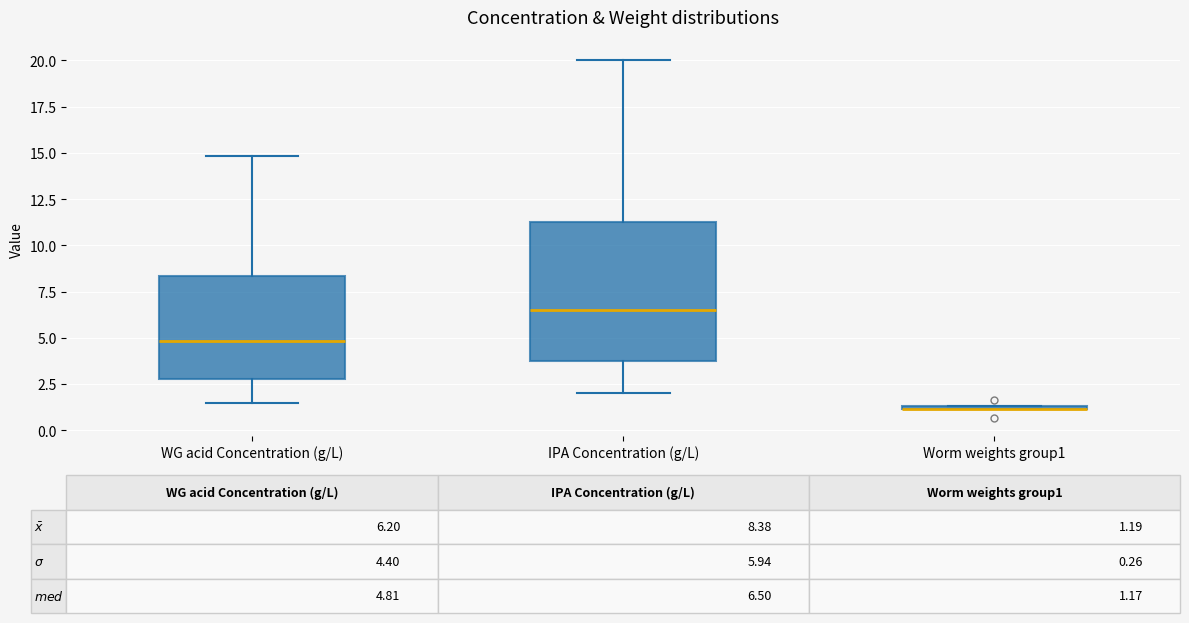

Which box is the tallest, from its lower edge to its upper edge?

IPA Concentration (g/L)